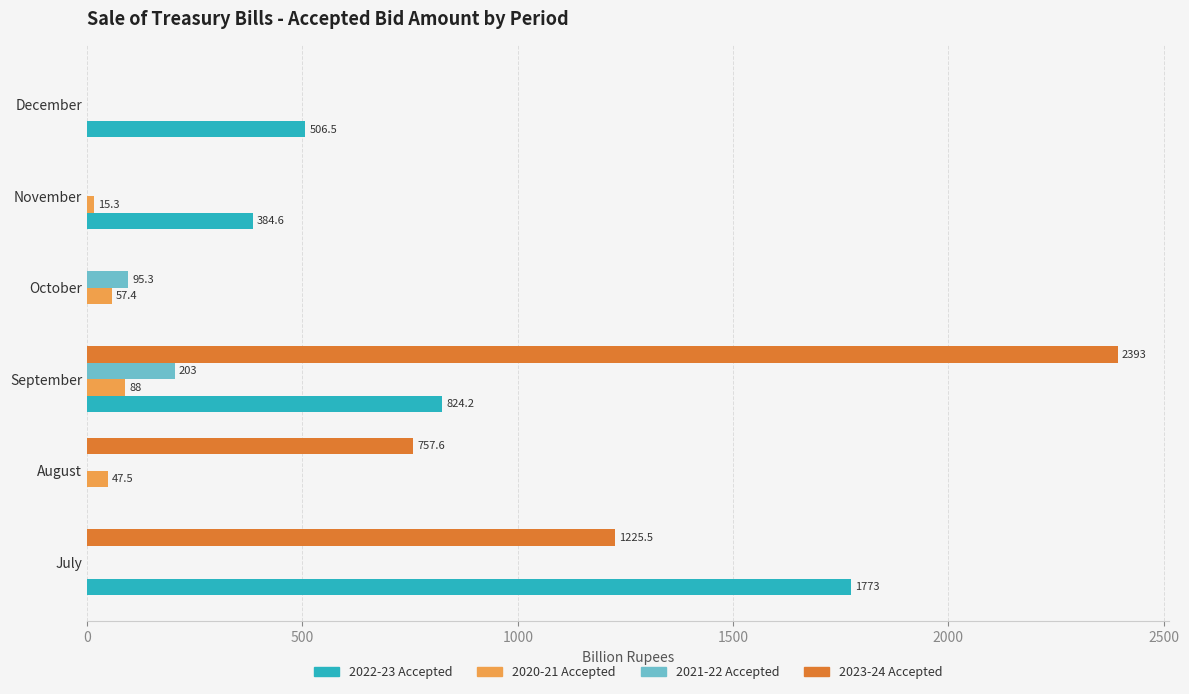

How many values in 2022-23 Accepted are above zero?

4